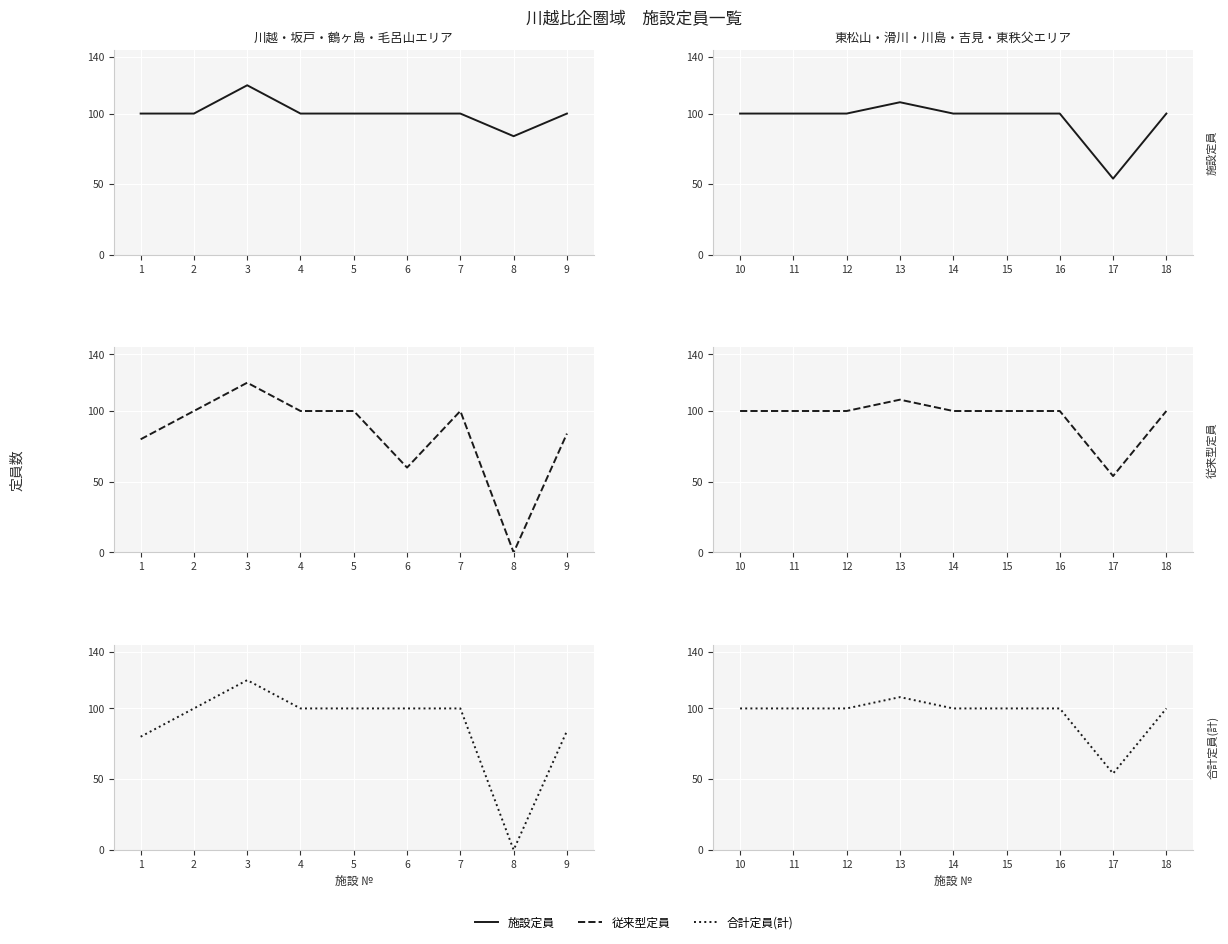

How many lines are shown in the chart?

3